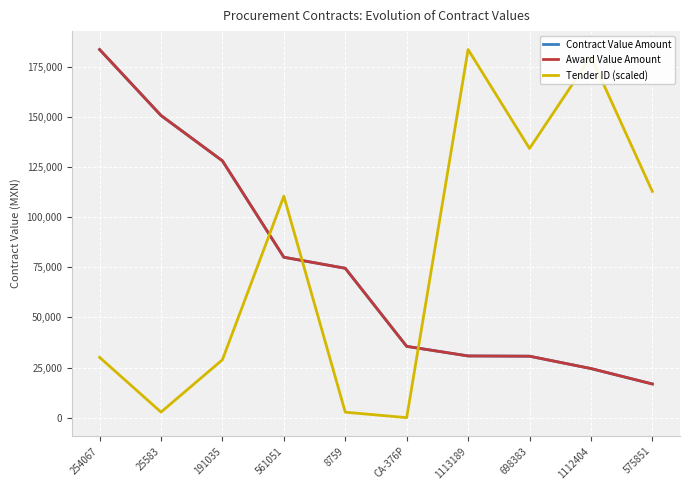

Does the chart have visible grid lines?

Yes